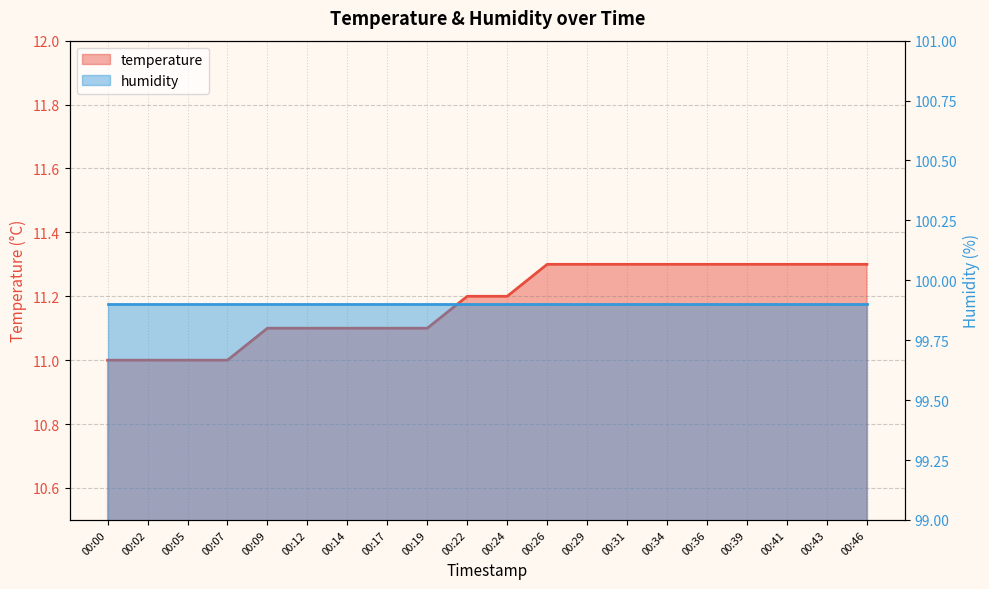

What is the value of the 13th point from the left?

11.3